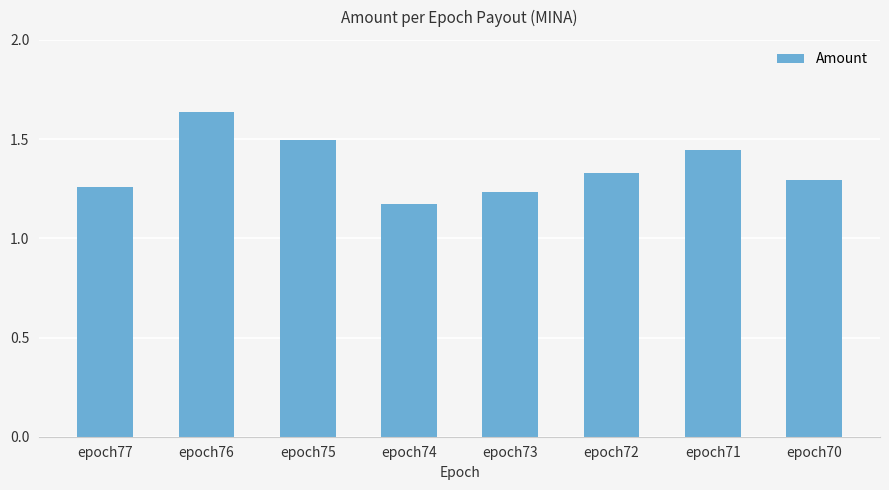

What is the change in value from epoch74 to epoch73?

+0.1